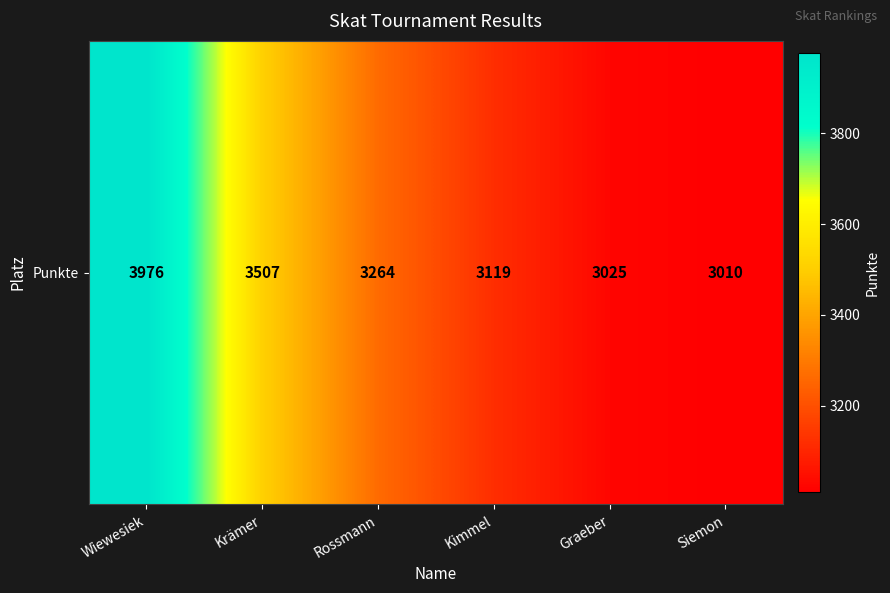

List the labels in order of value, smallest first.

Siemon, Graeber, Kimmel, Rossmann, Krämer, Wiewesiek